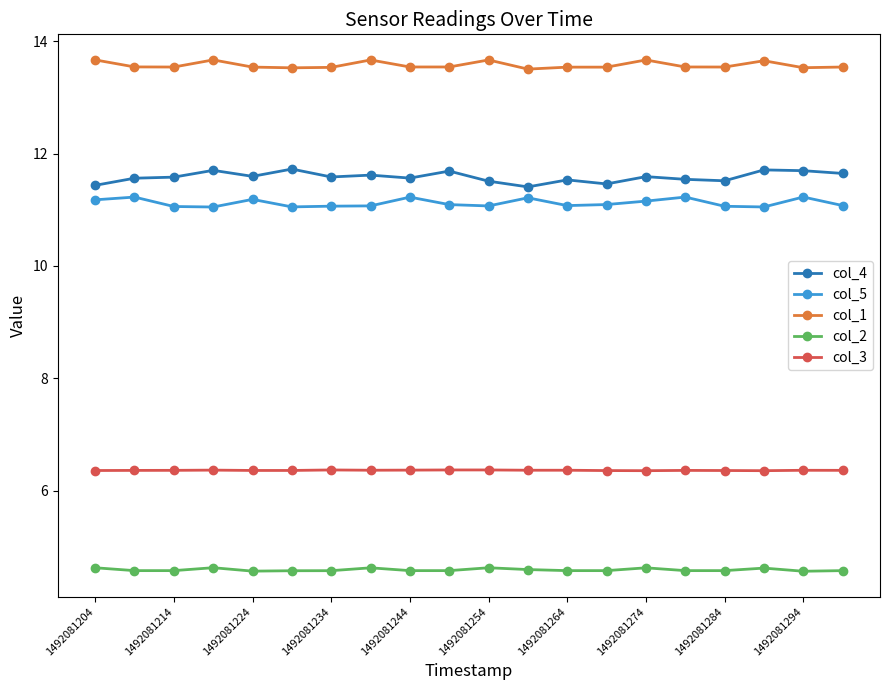

What is the difference between the maximum and minimum values in the col_1 series?

0.2